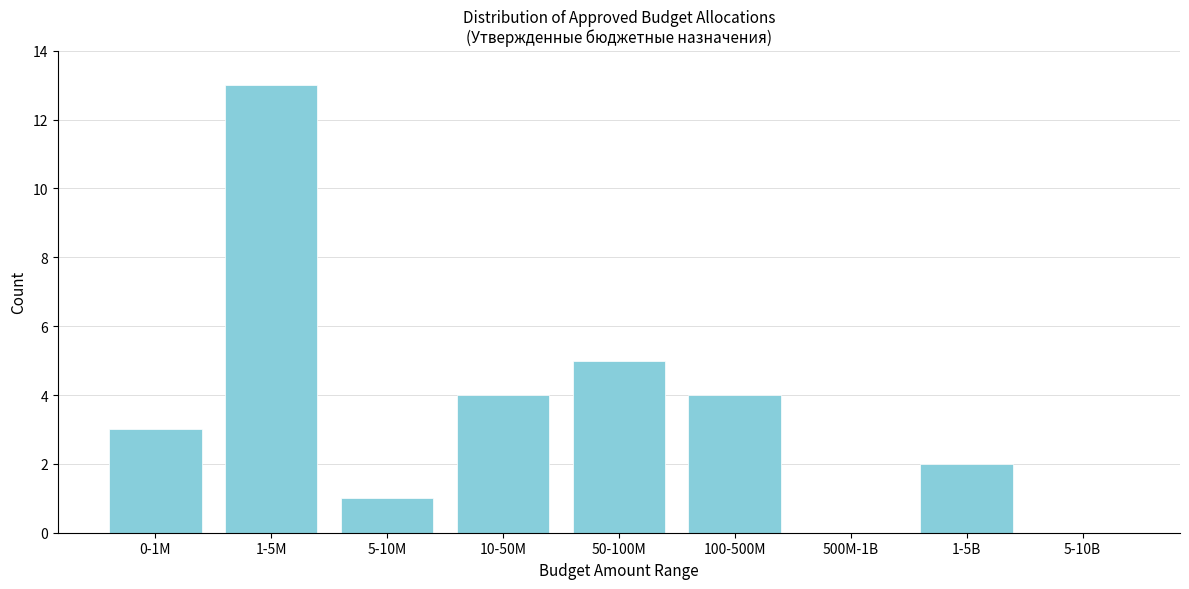

Reading left to right, list all the values displayed in this chart.

0-1M=3	1-5M=13	5-10M=1	10-50M=4	50-100M=5	100-500M=4	500M-1B=0	1-5B=2	5-10B=0